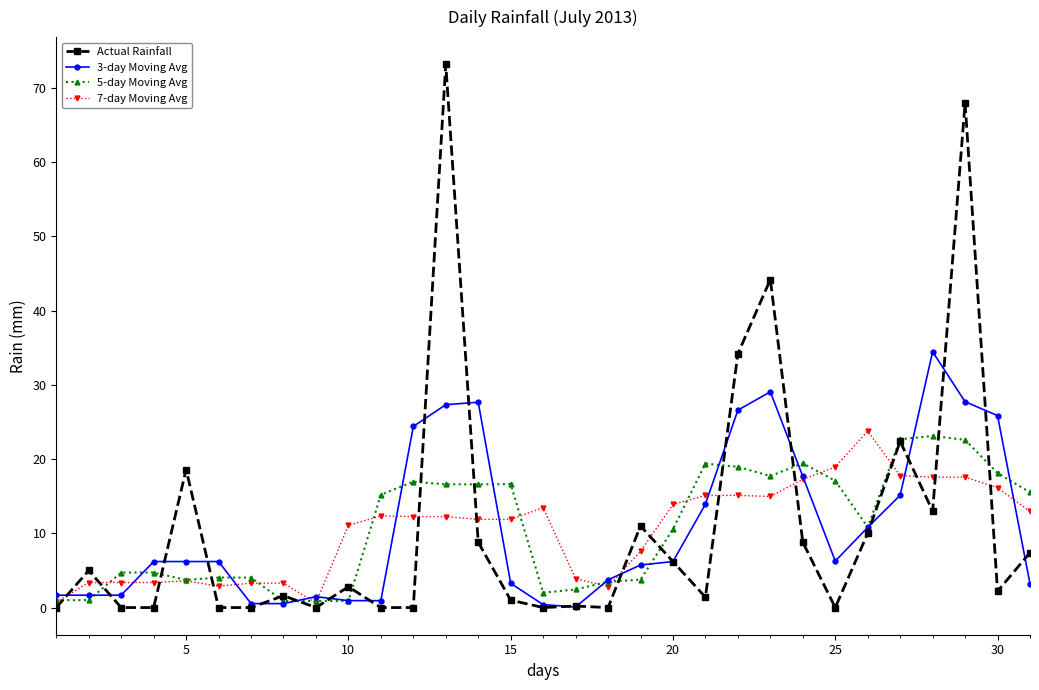

What is the highest value of the 3-day Moving Avg series?

34.5